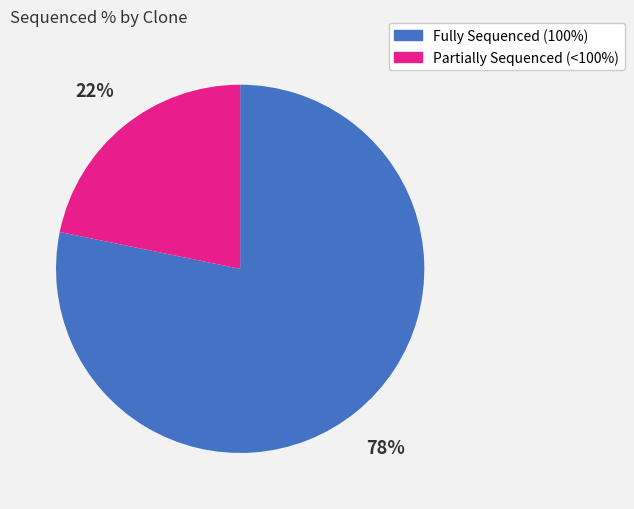

To the nearest percent, what is the average slice percentage?

50%